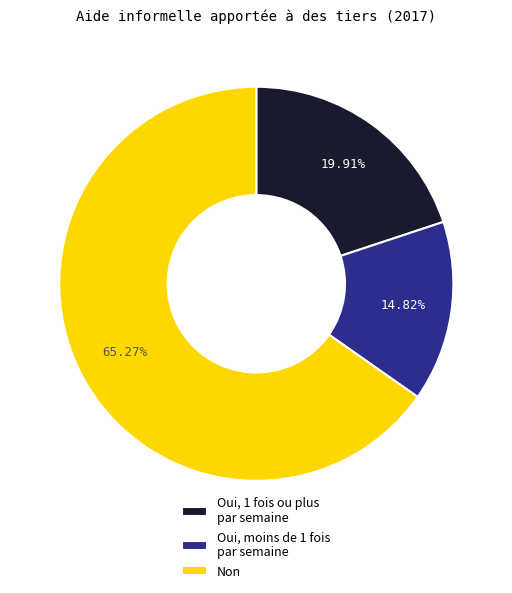

Combined, do Non and Oui, moins de 1 fois par semaine account for over 50%?

Yes